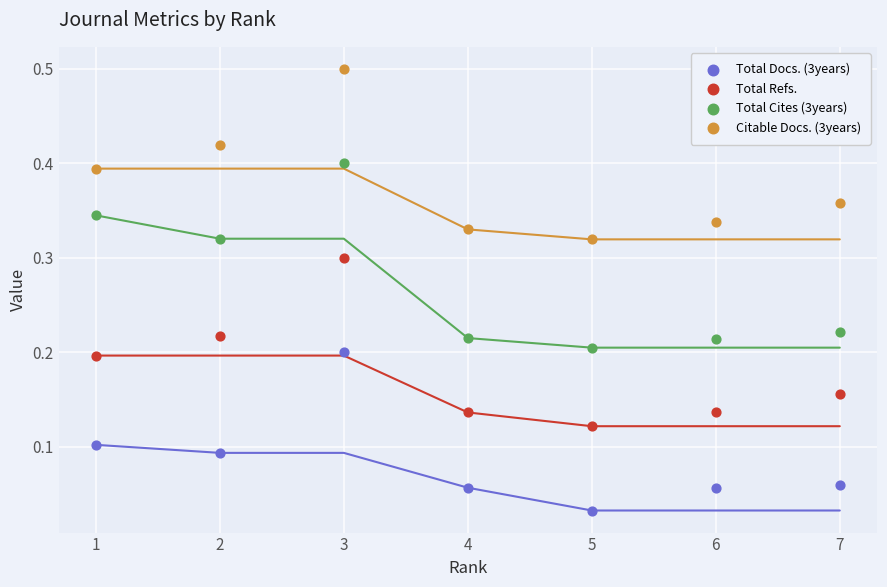

Which series reaches the maximum Y coordinate?

Citable Docs. (3years)